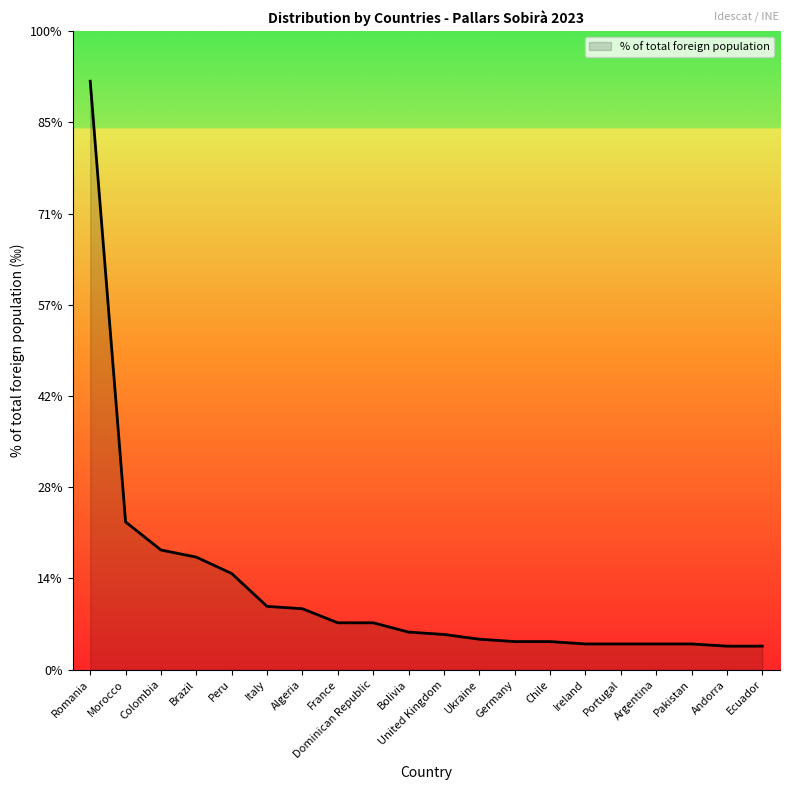

What is the label of the 11th point from the right?

Bolivia